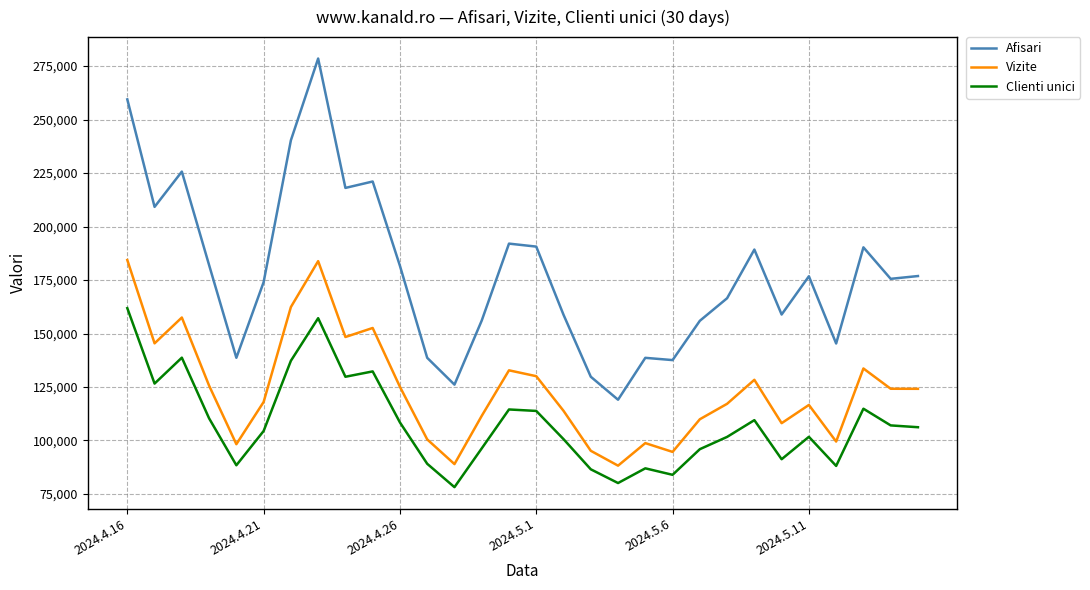

Which series has the widest spread of values?

Afisari